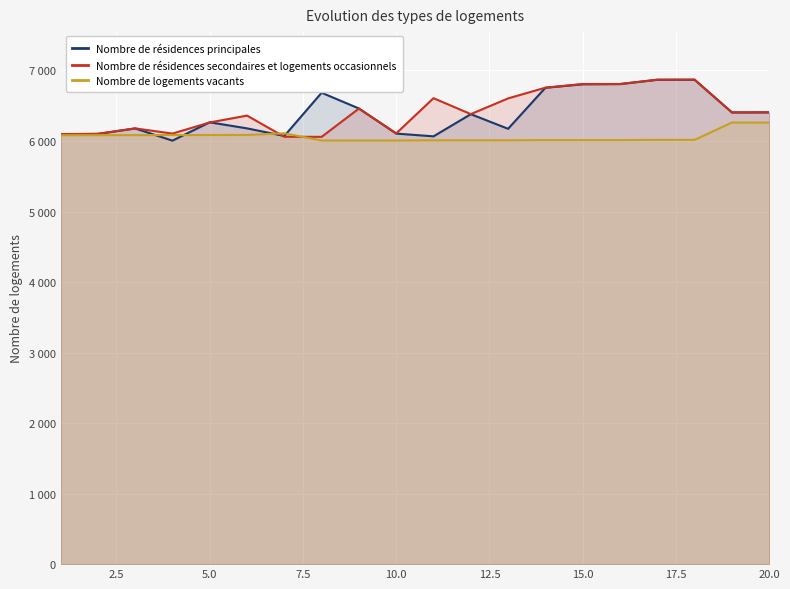

List the series in order of their peak value, highest first.

Nombre de résidences secondaires et logements occasionnels, Nombre de résidences principales, Nombre de logements vacants